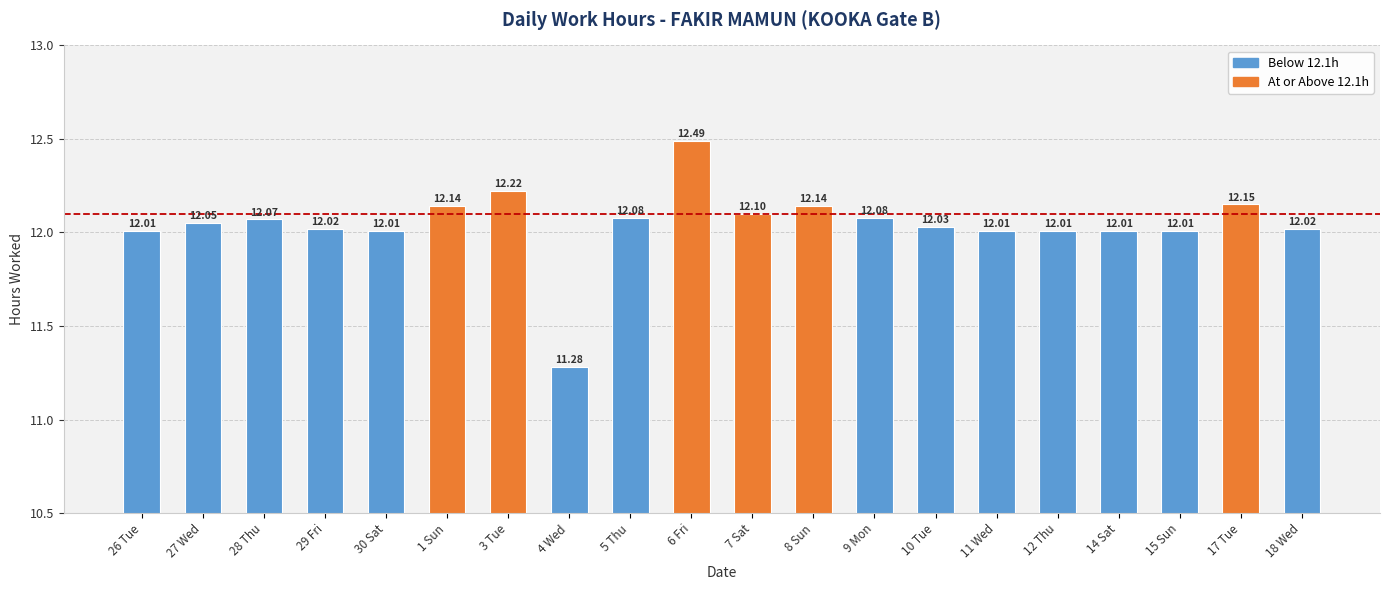

What is the change in value from 26 Tue to 8 Sun?

+0.1